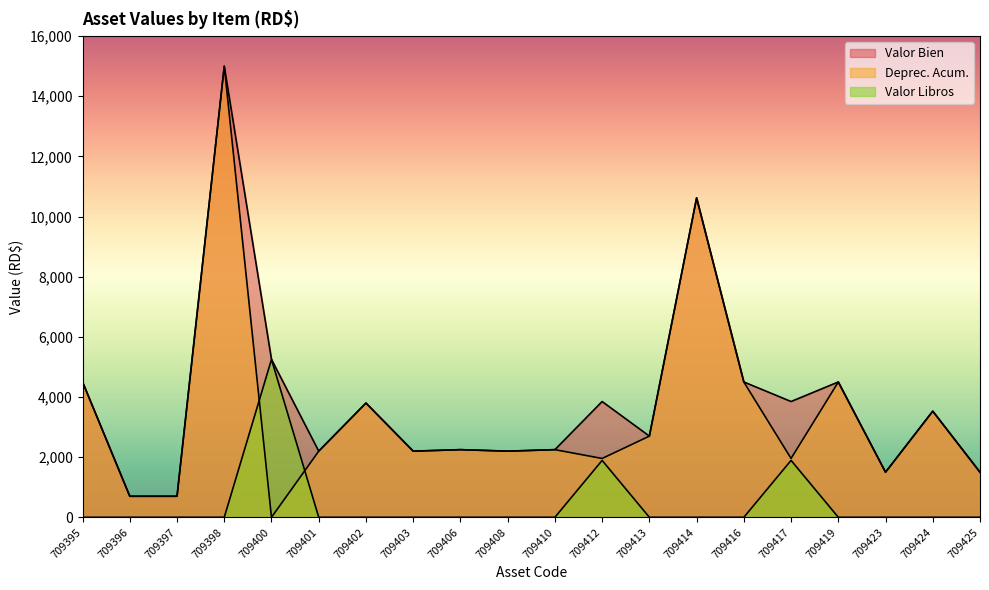

What is the total value across all series at 709402?

7600.0